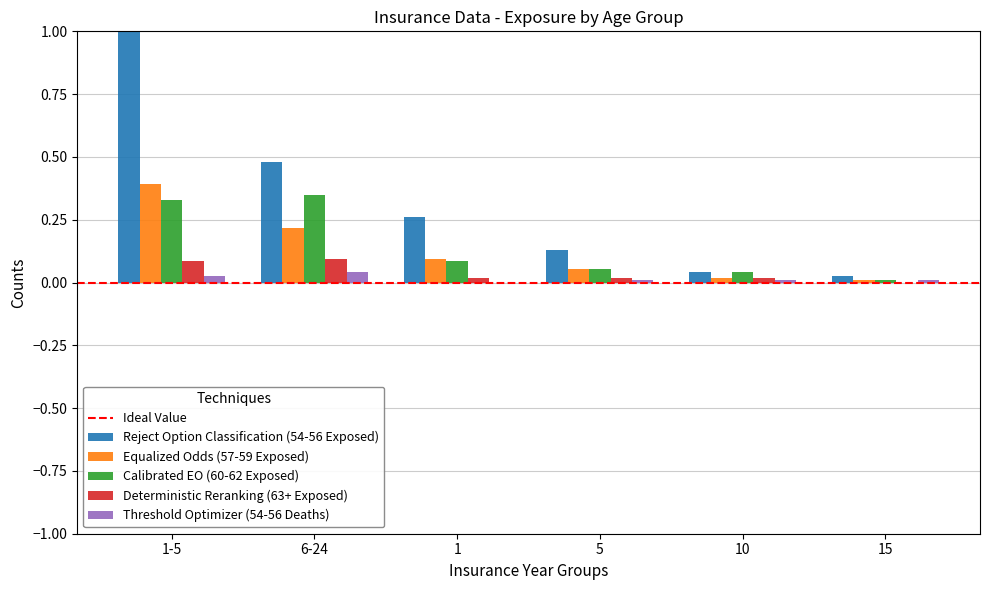

How many data points does each series have?

6